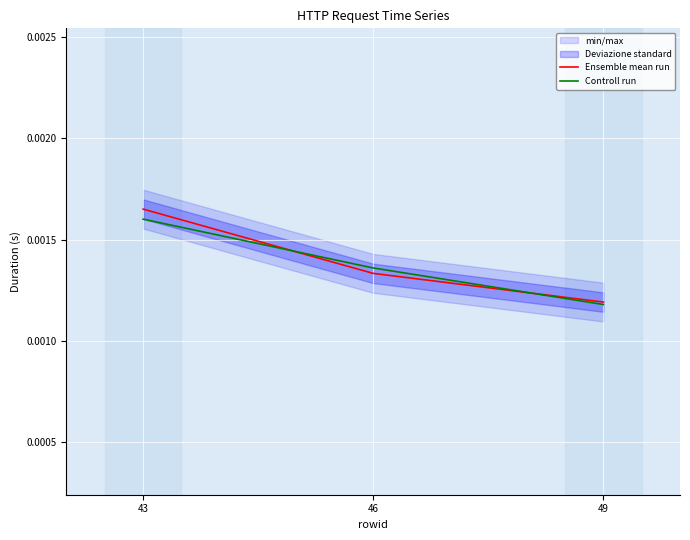

How many lines are shown in the chart?

2